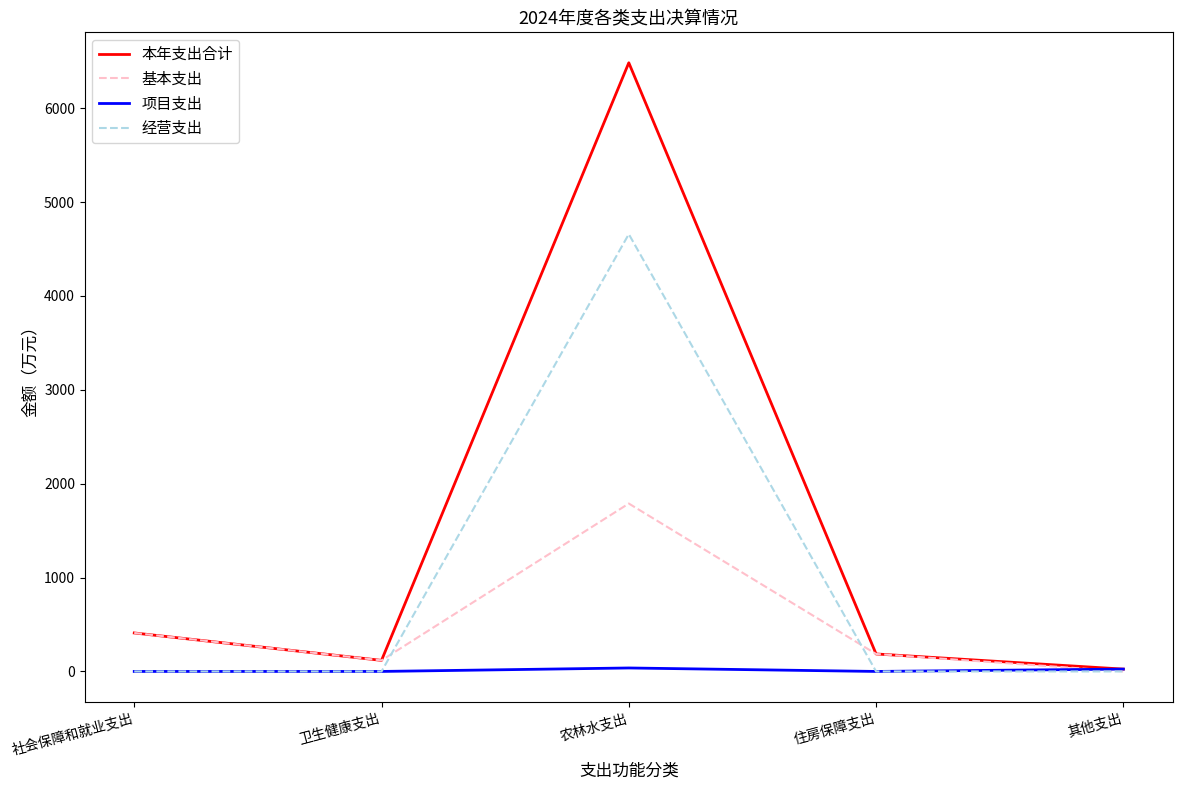

The value of 经营支出 at 住房保障支出 is -1747.1. True or false?

False